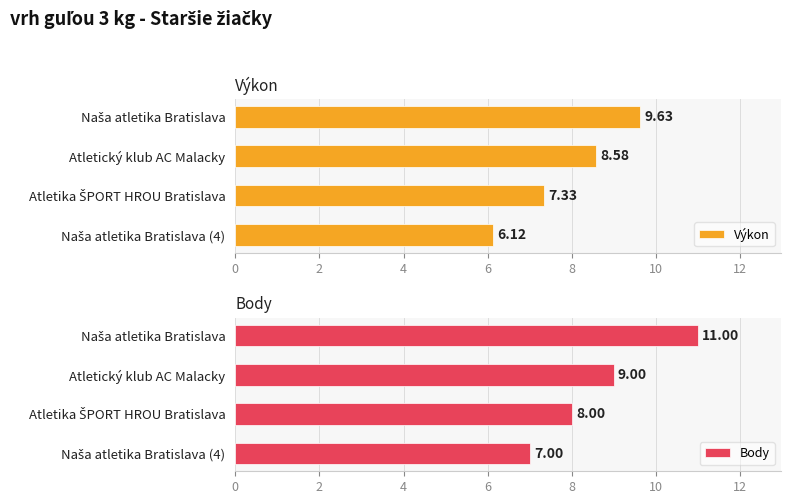

How many groups of bars are there?

4